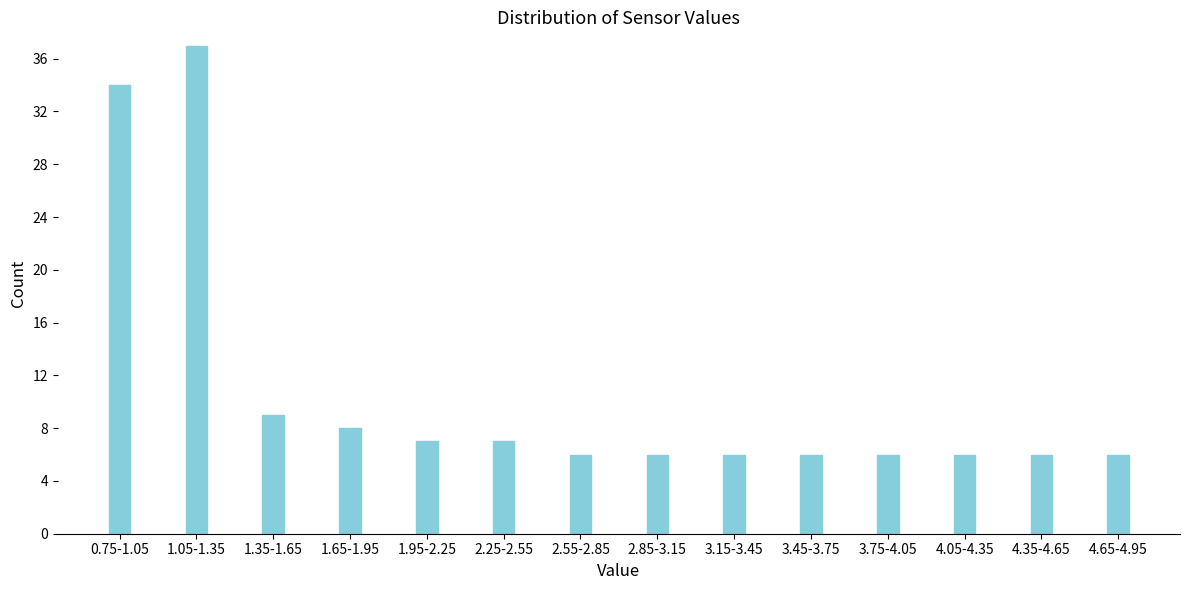

Reading left to right, transcribe all the data shown in this chart.

0.75-1.05=34	1.05-1.35=37	1.35-1.65=9	1.65-1.95=8	1.95-2.25=7	2.25-2.55=7	2.55-2.85=6	2.85-3.15=6	3.15-3.45=6	3.45-3.75=6	3.75-4.05=6	4.05-4.35=6	4.35-4.65=6	4.65-4.95=6